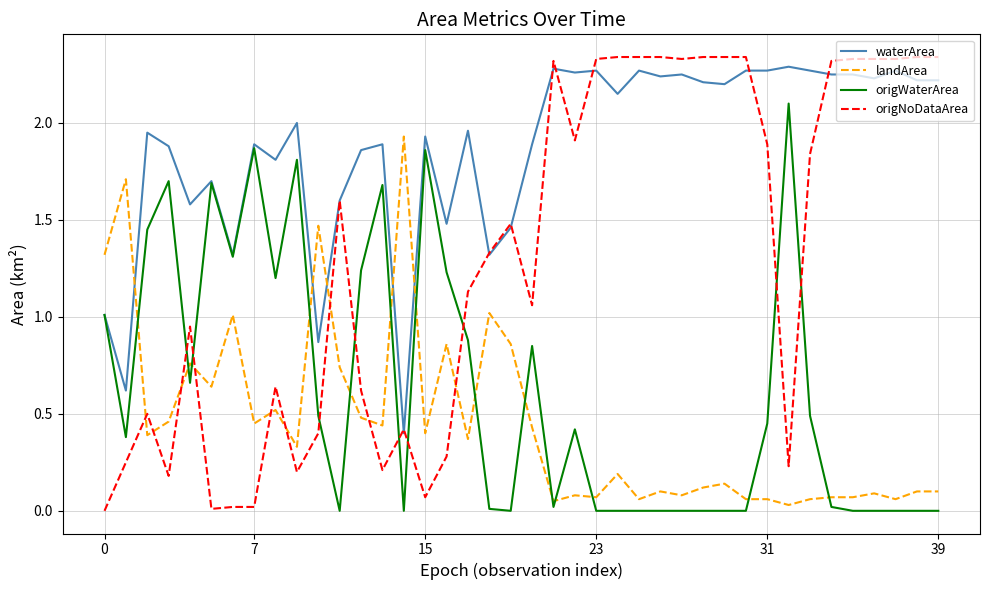

How many values in the waterArea series are below 2?

20